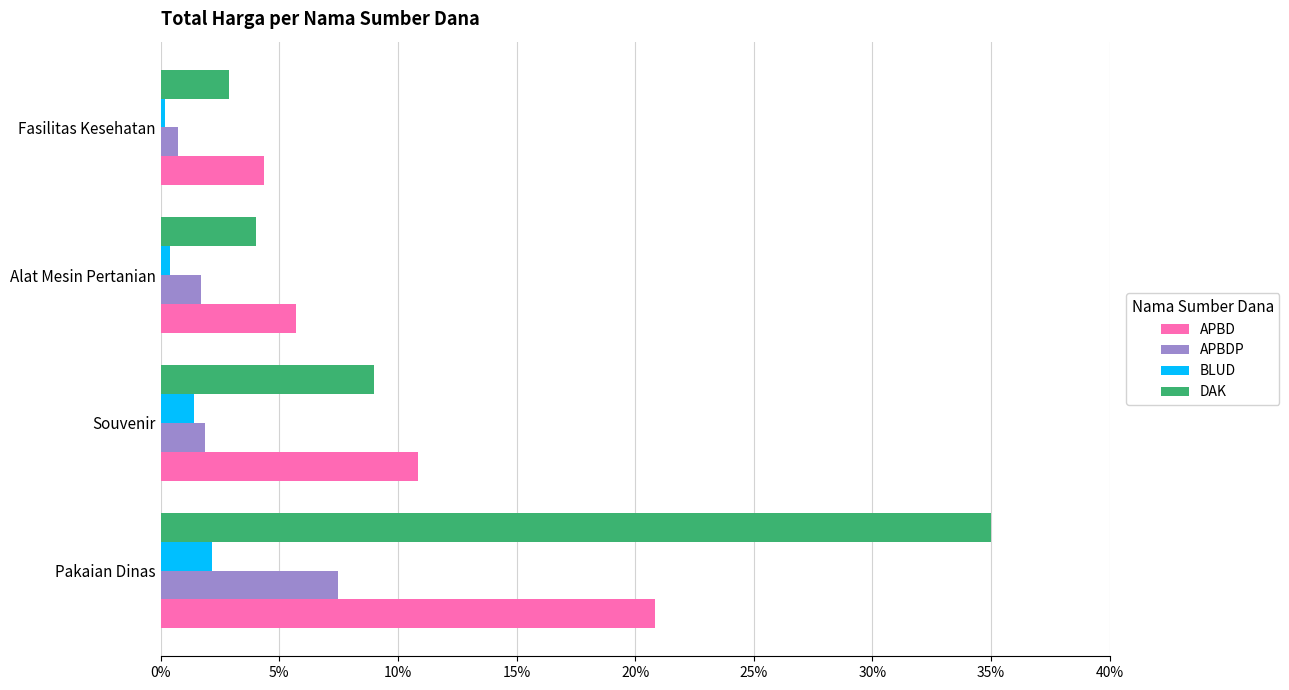

What are all the series names shown in the legend?

APBD, APBDP, BLUD, DAK